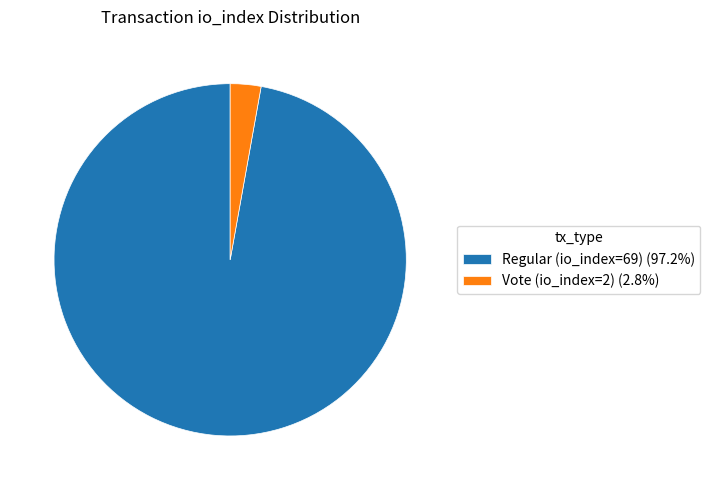

Which has a higher value, Vote (io_index=2) or Regular (io_index=69)?

Regular (io_index=69)